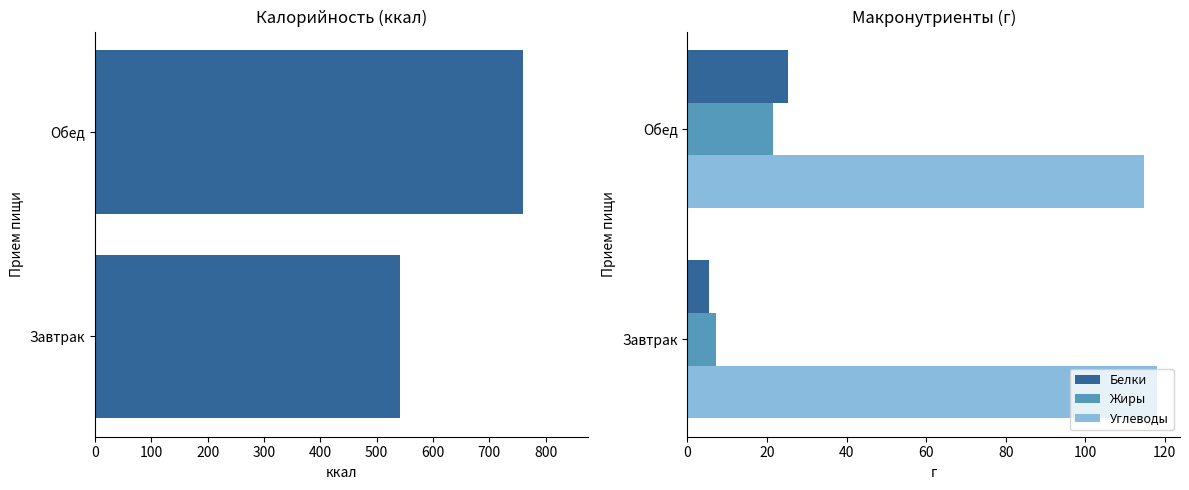

Does the chart contain stacked bars?

No